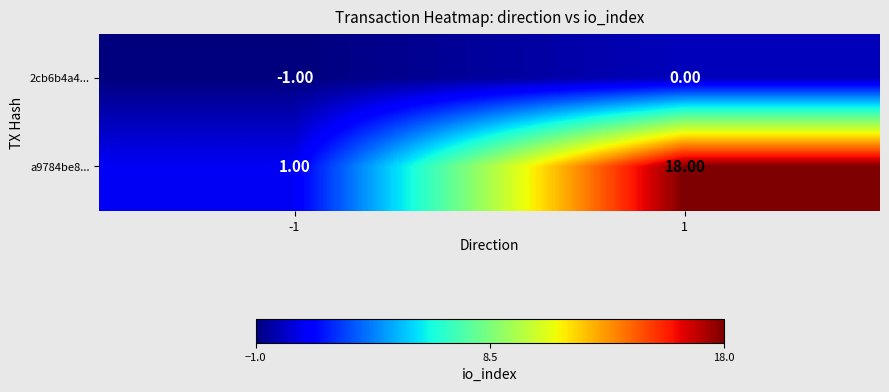

Which series has the largest total across all categories?

a9784be8...